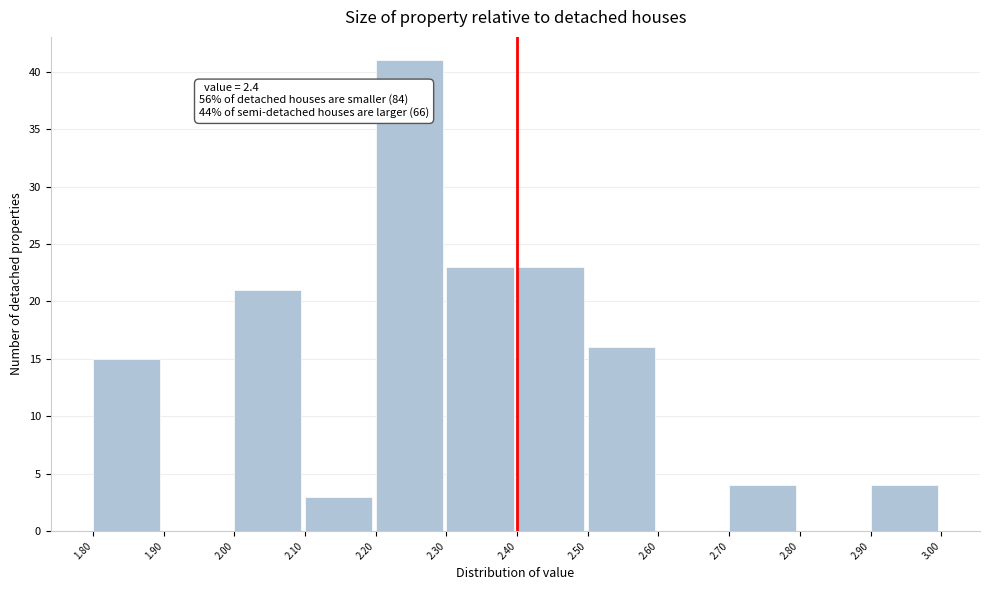

Which range on the x-axis has the tallest bar?

2.20 to 2.30